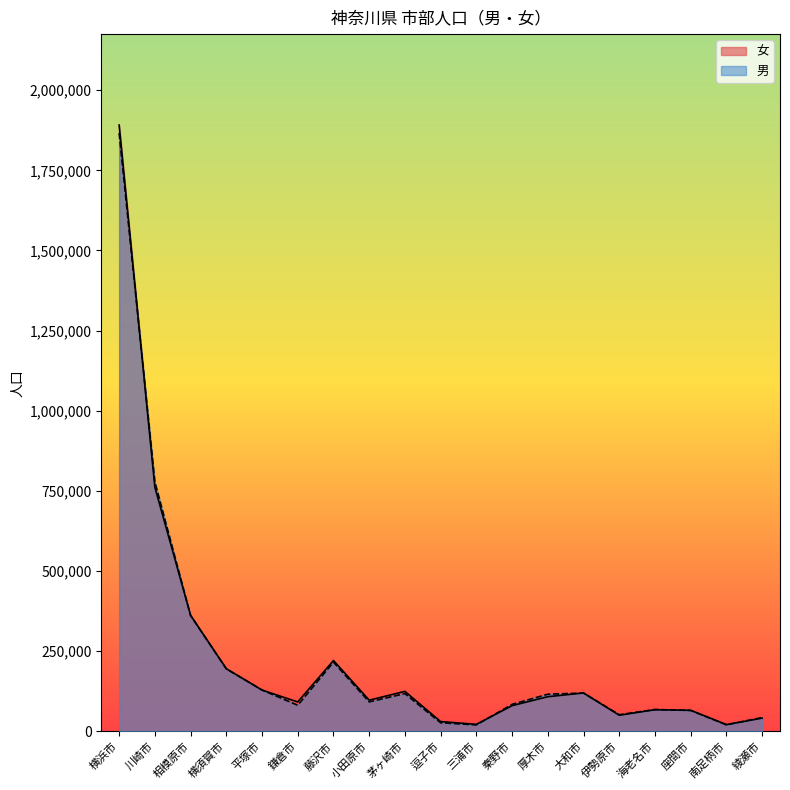

How many data points in 女 are less than 97196?

9